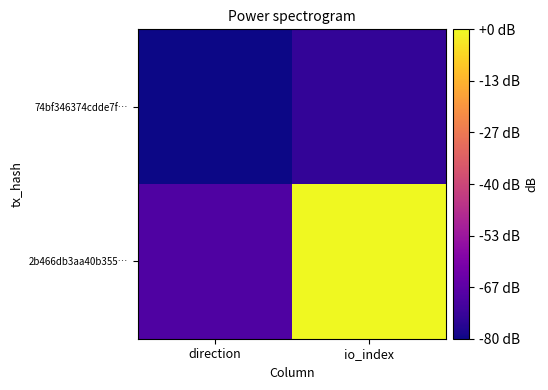

How many series are shown in this chart?

2